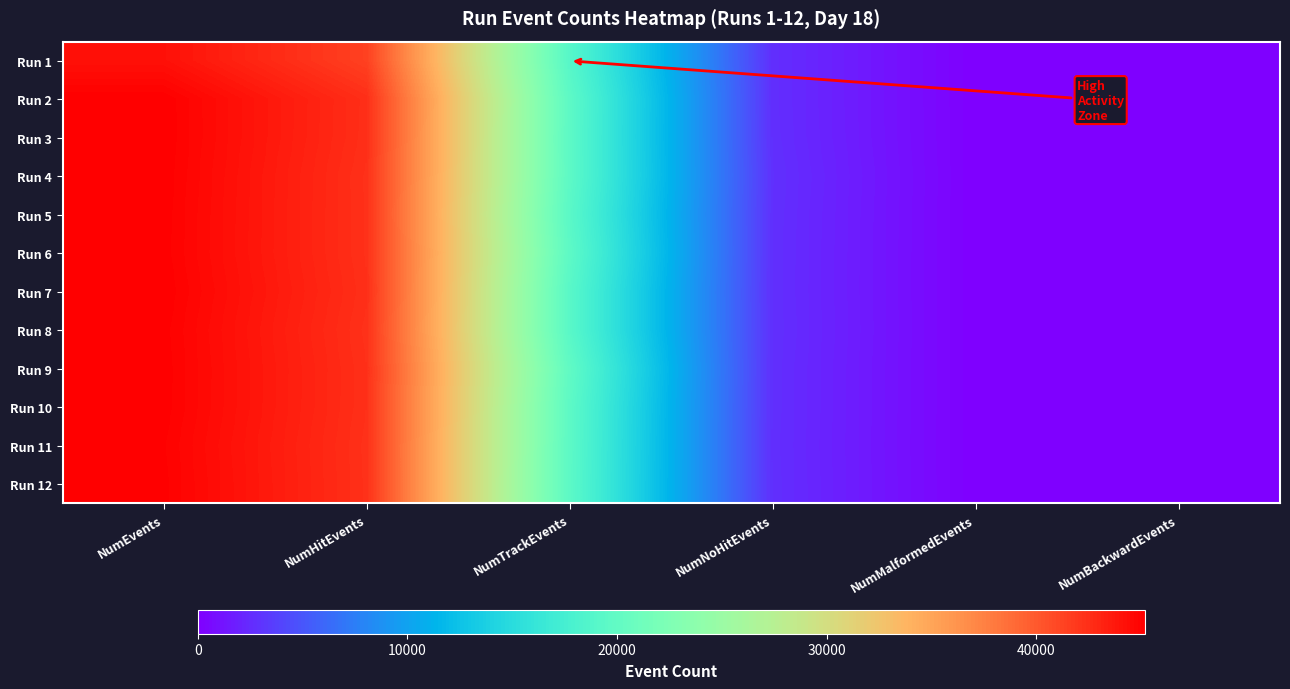

At NumBackwardEvents, list the series in order from smallest to largest.

Run 1, Run 2, Run 3, Run 4, Run 5, Run 6, Run 7, Run 8, Run 10, Run 11, Run 12, Run 9